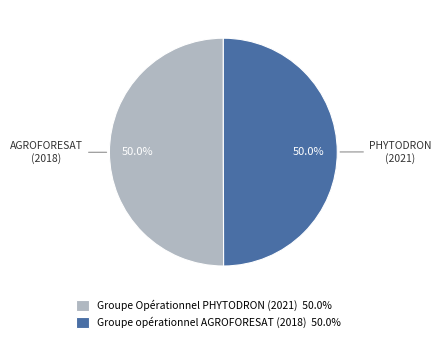

Count the number of slices in the pie.

2